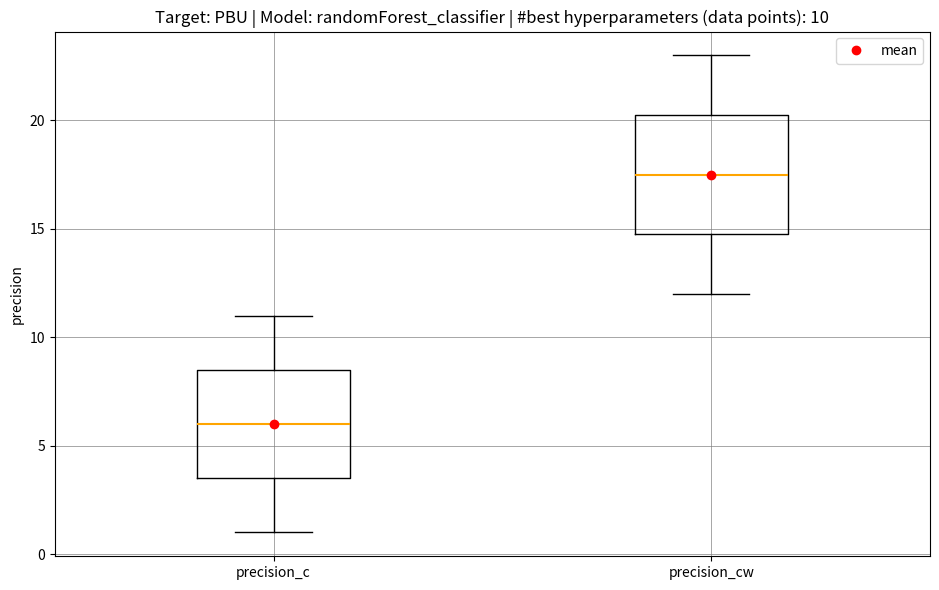

Which box's median line is the lowest?

precision_c